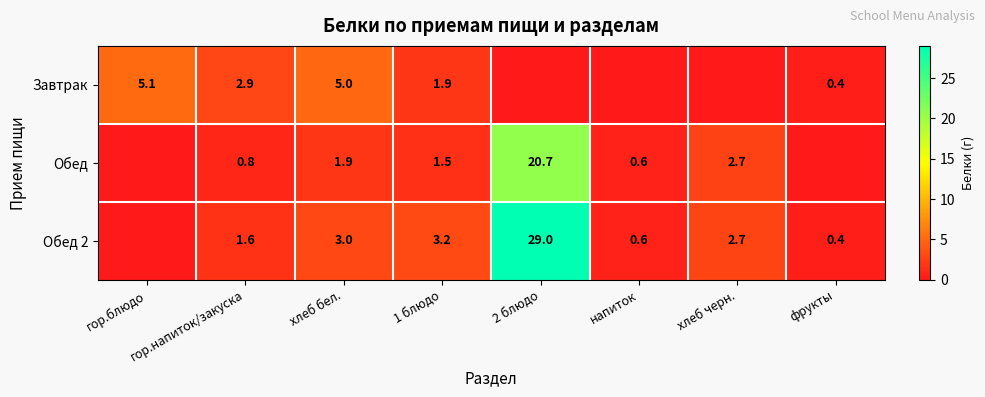

Is it true that Завтрак equals 8.7 at гор.блюдо?

False